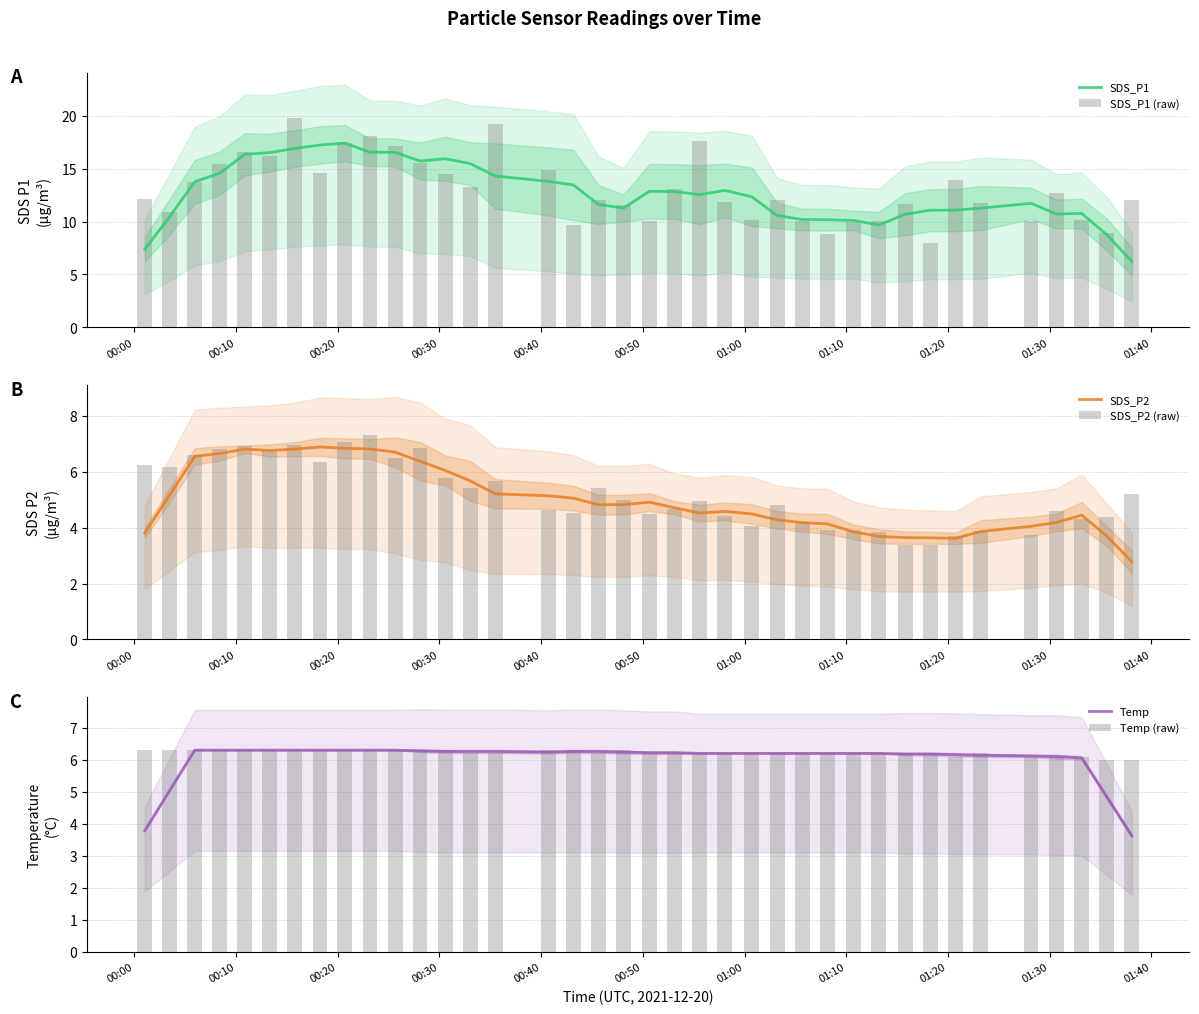

What is the difference between the maximum and minimum values in the Temp (raw) series?

0.3